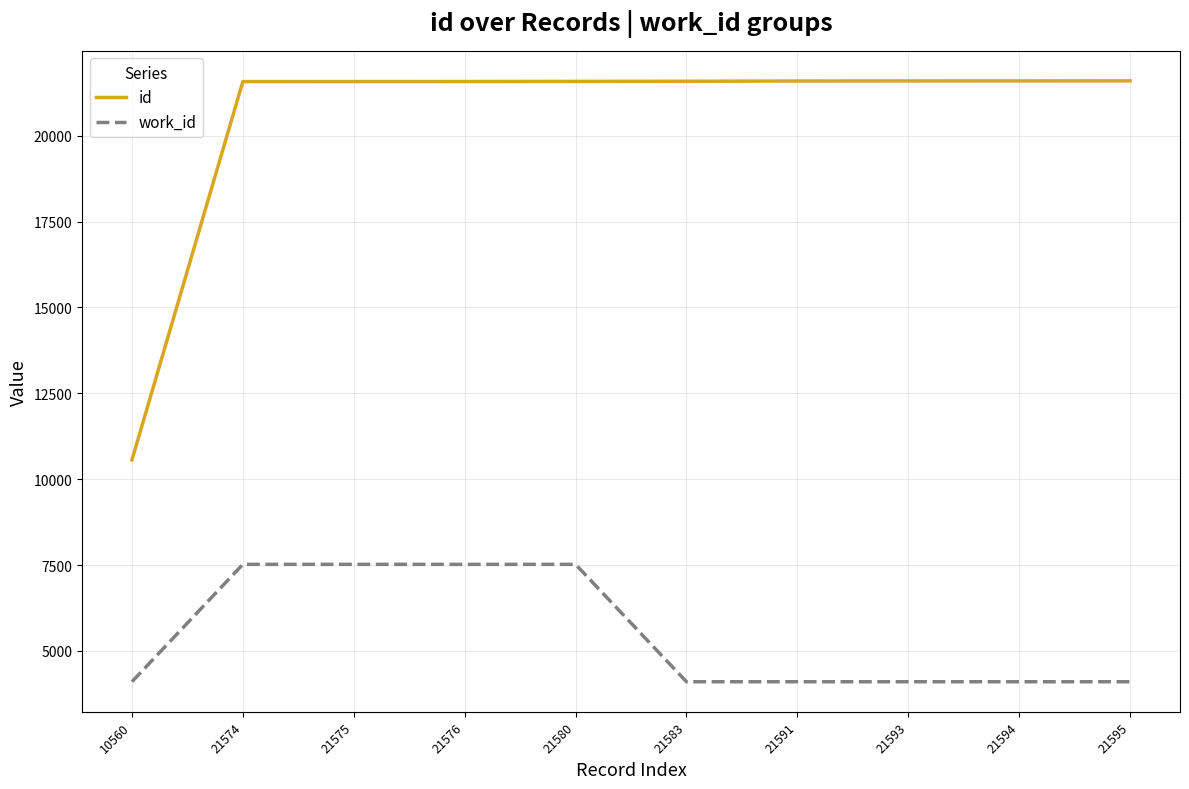

True or false: id and work_id intersect in this chart.

False